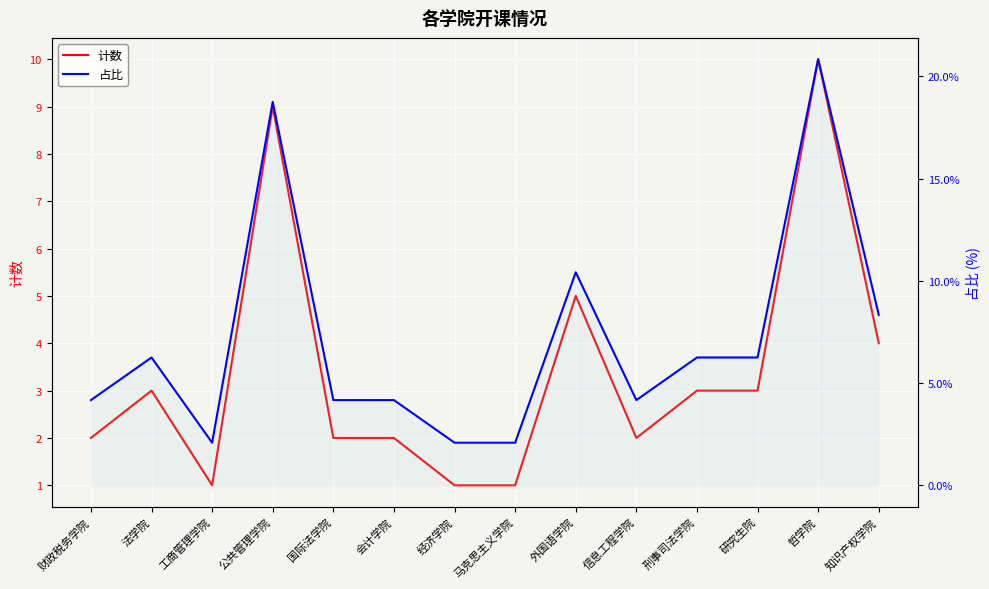

What is the label of the 9th point from the left?

外国语学院